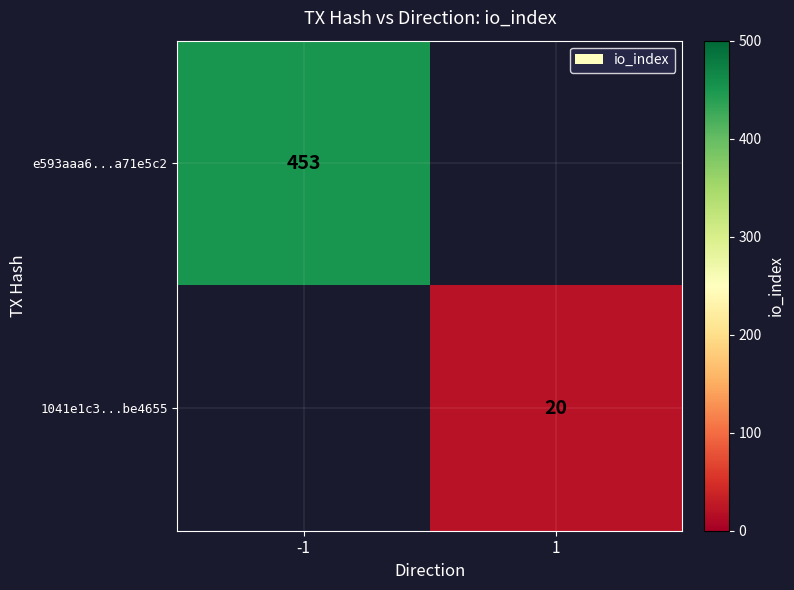

How many distinct data groups are displayed?

2